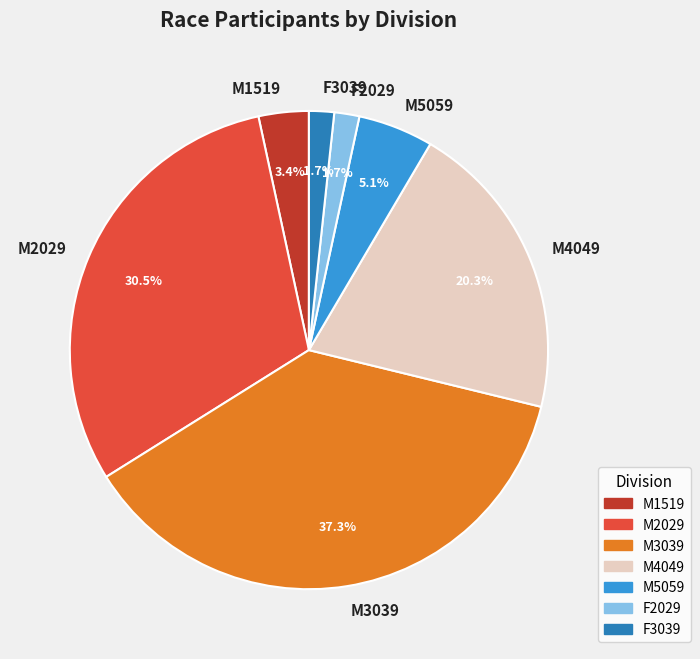

True or false: M1519 accounts for 3% of the total.

True